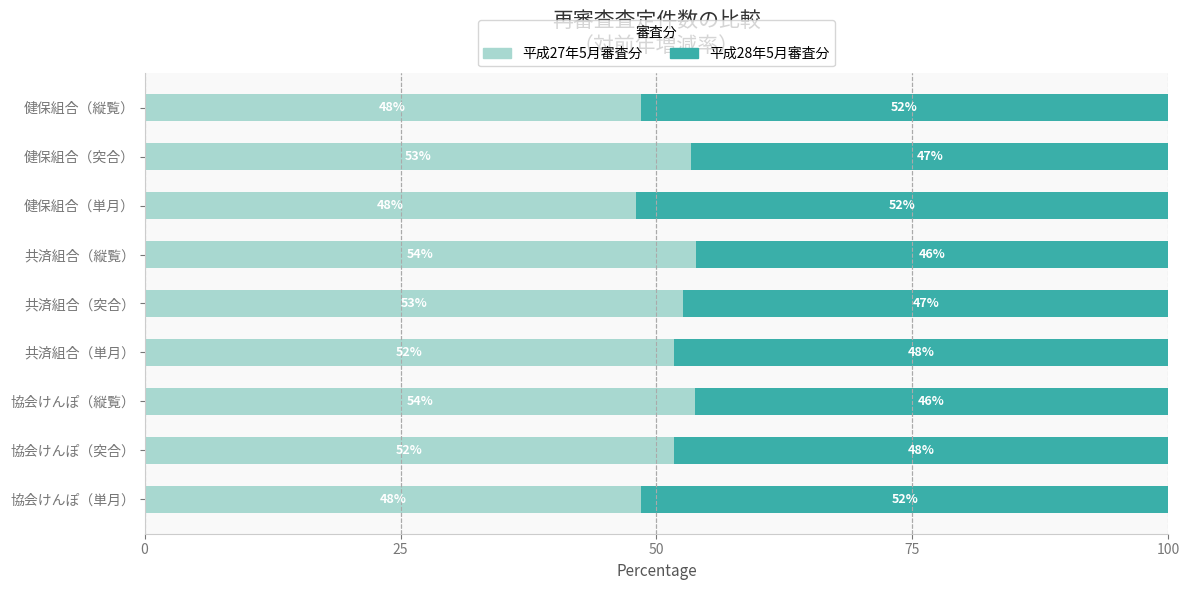

What is the highest value of the 平成27年5月審査分 series?

53.9